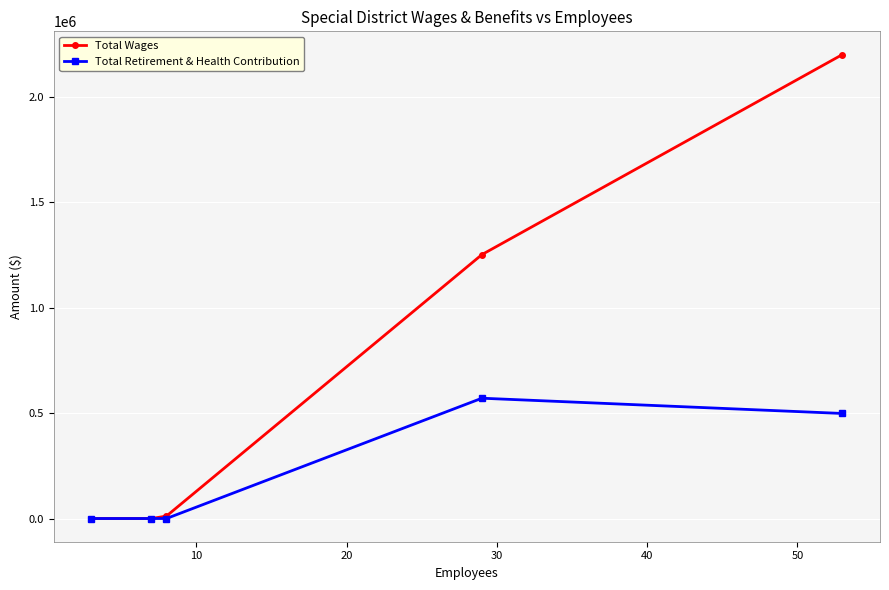

Reading left to right, transcribe all the data shown in this chart.

Total Wages: 0.0	0.0	11554.0	1251444.0	2200128.6
Total Retirement & Health Contribution: 0.0	0.0	0.0	570496.0	498112.0